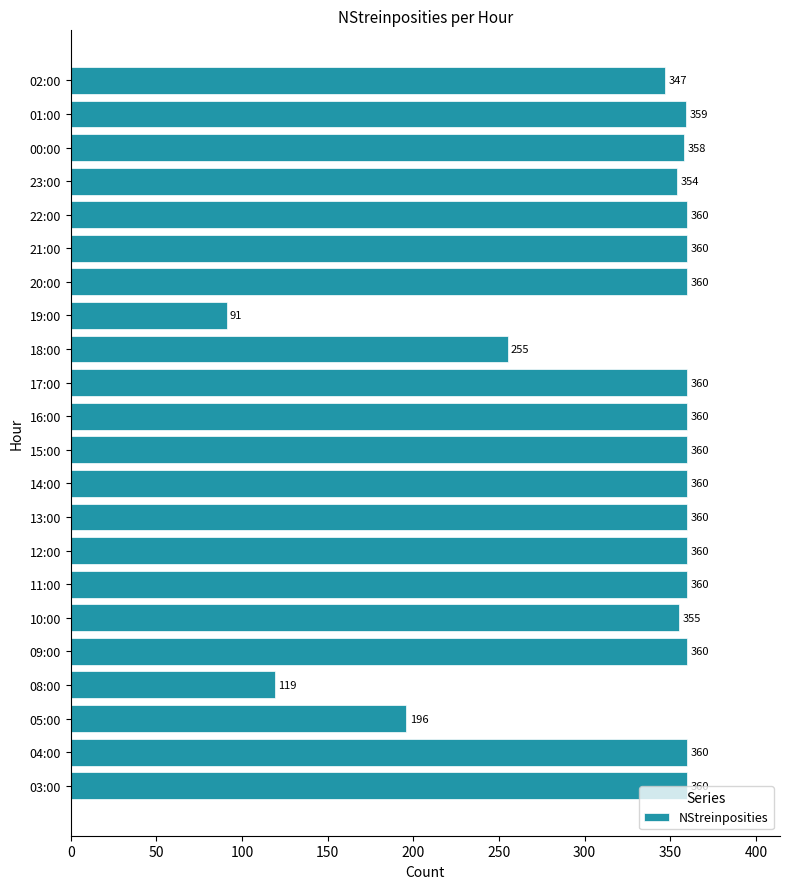

What is the difference between the maximum and minimum values?

269